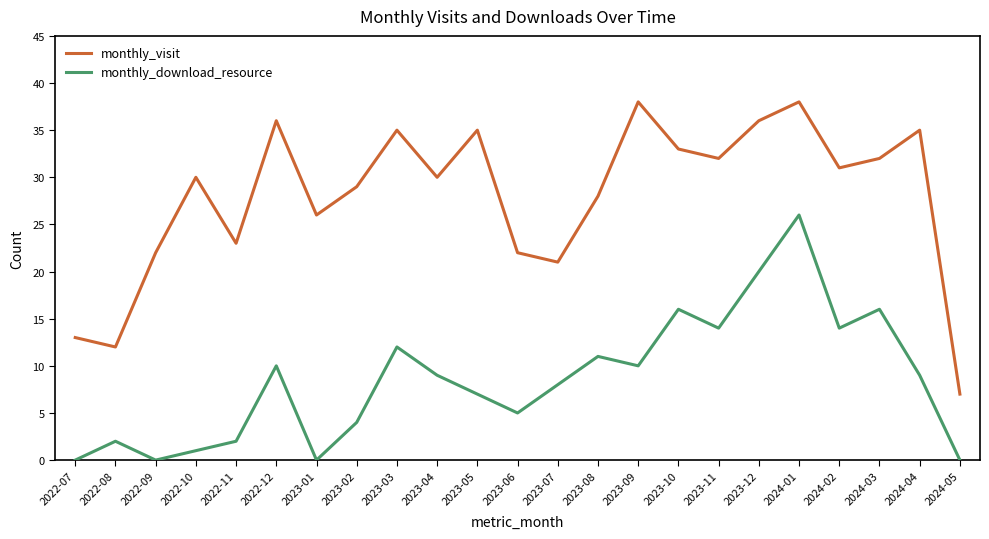

How many lines are shown in the chart?

2